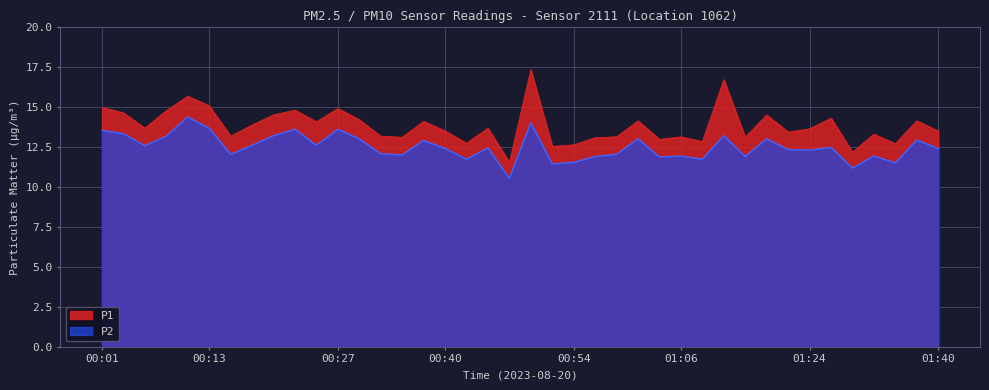

True or false: P1 has a value of 11.5 at 00:47.

True